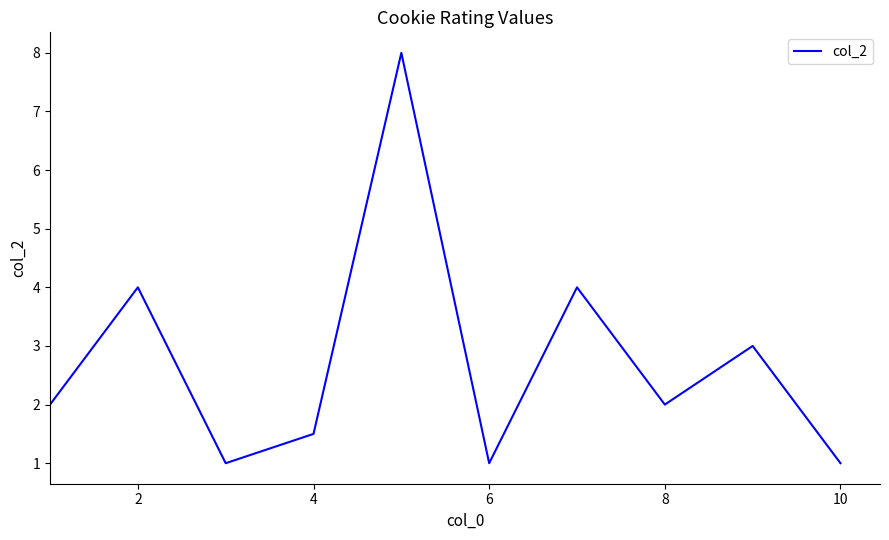

What is the difference between the maximum and minimum values?

7.0